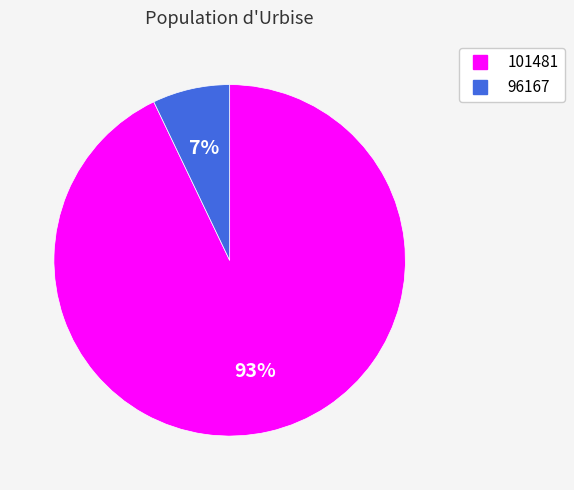

To the nearest percent, what is the average slice percentage?

50%